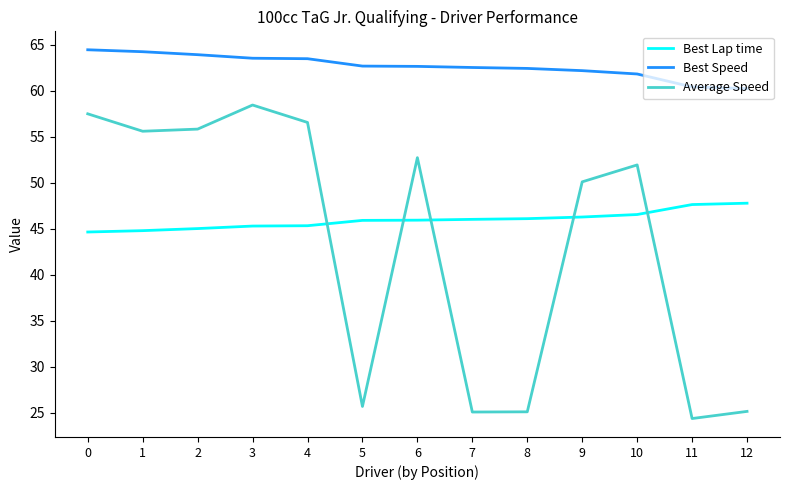

Is the value of Best Lap time at 10 greater than the value of Average Speed at 11?

Yes